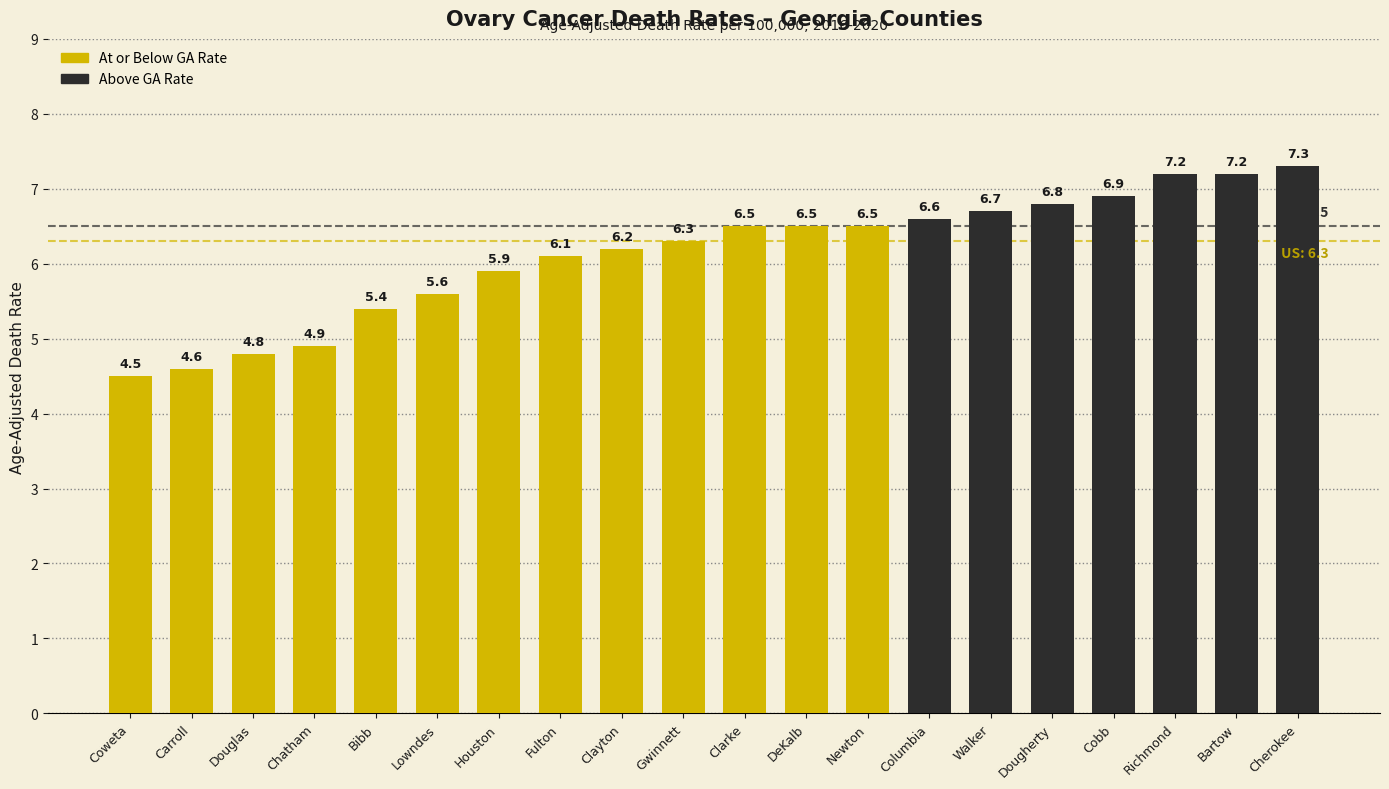

Reading left to right, what are all the values shown in this chart?

4.5	4.6	4.8	4.9	5.4	5.6	5.9	6.1	6.2	6.3	6.5	6.5	6.5	6.6	6.7	6.8	6.9	7.2	7.2	7.3